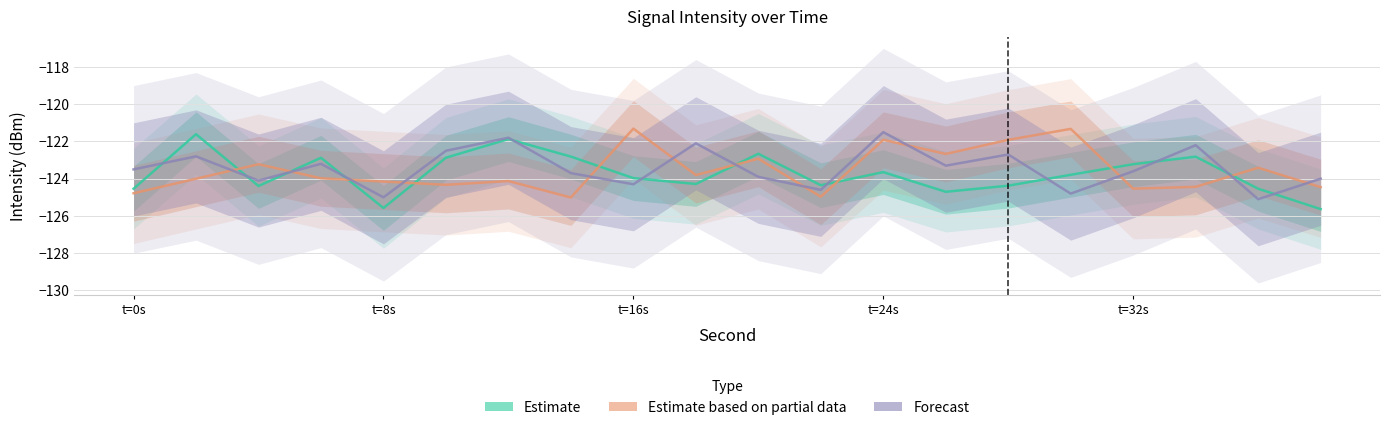

True or false: Estimate and Estimate based on partial data cross at least once.

True